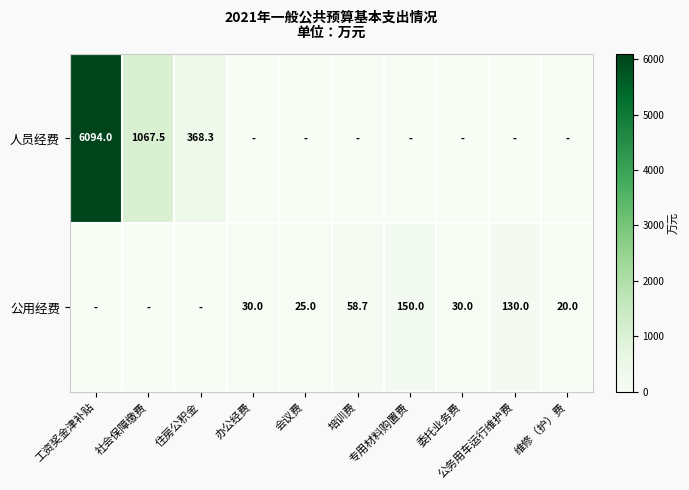

Where is 公用经费 nearest to the value 75?

培训费